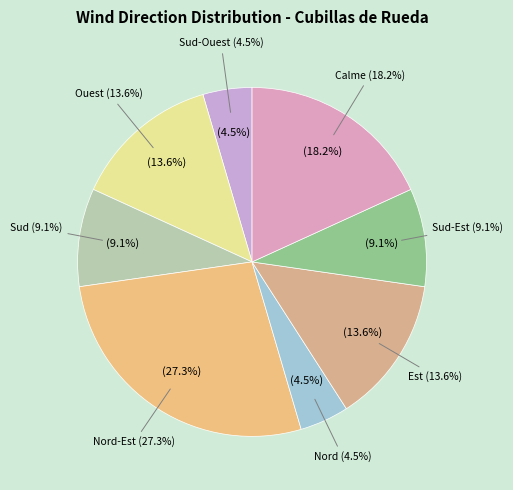

Which slice is the largest?

Nord-Est